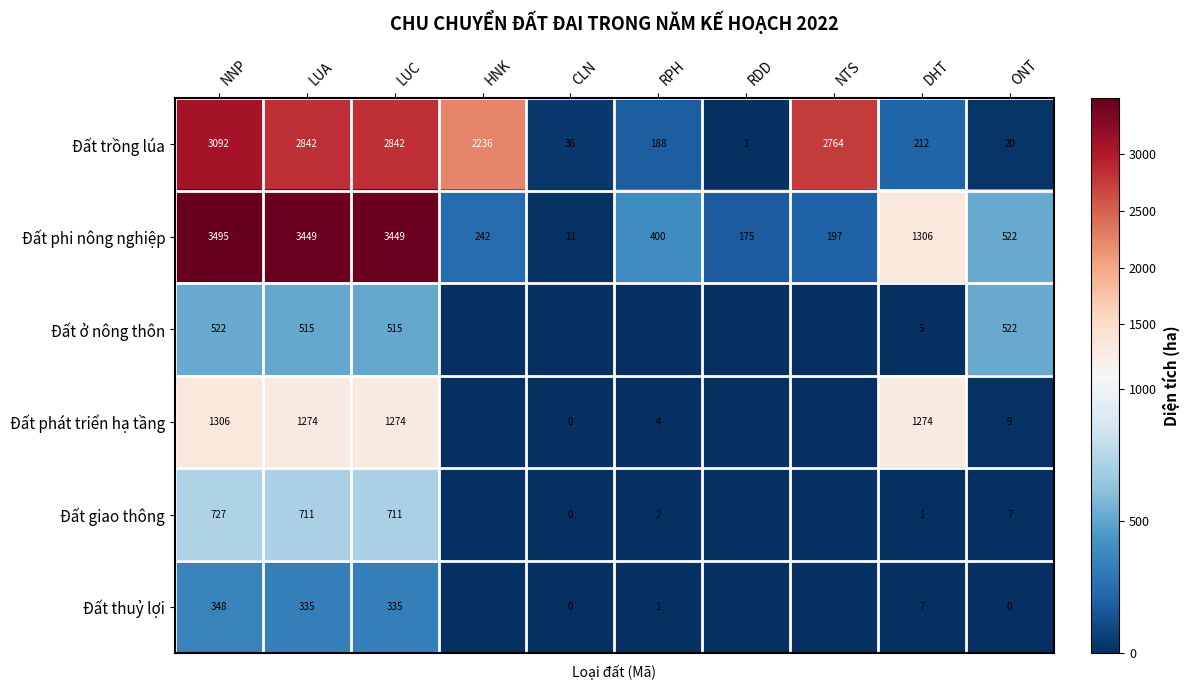

Where is Đất phi nông nghiệp nearest to the value 1753?

DHT